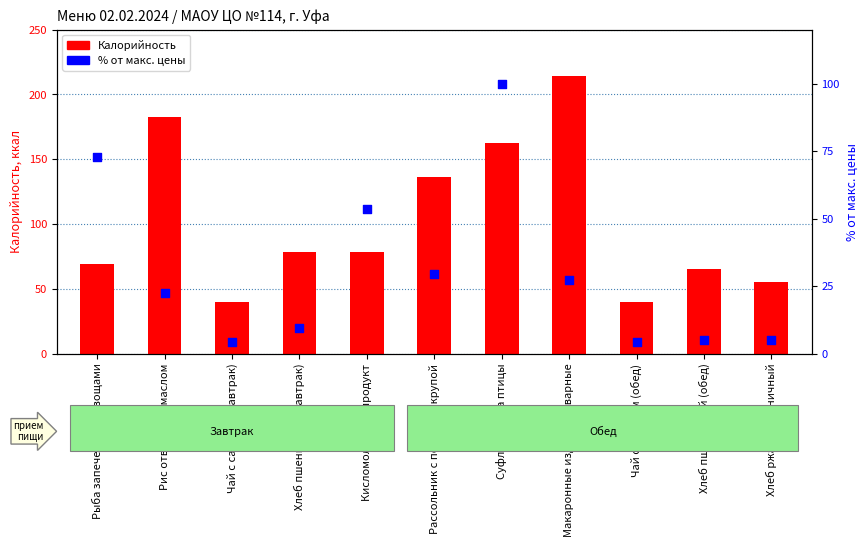

At which category is the sum across all series the highest?

Суфле из мяса птицы